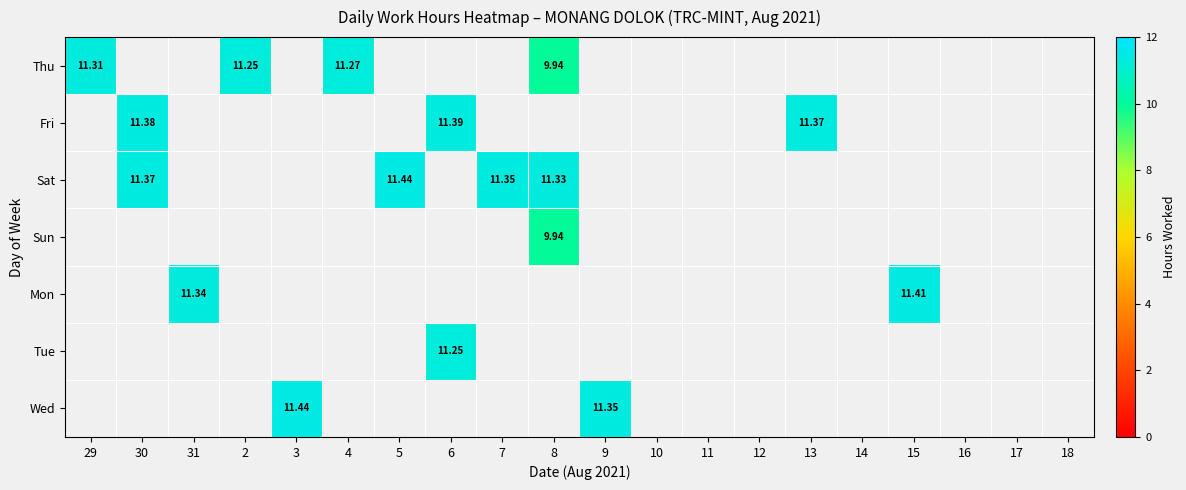

Which series has the widest spread of values?

Thu